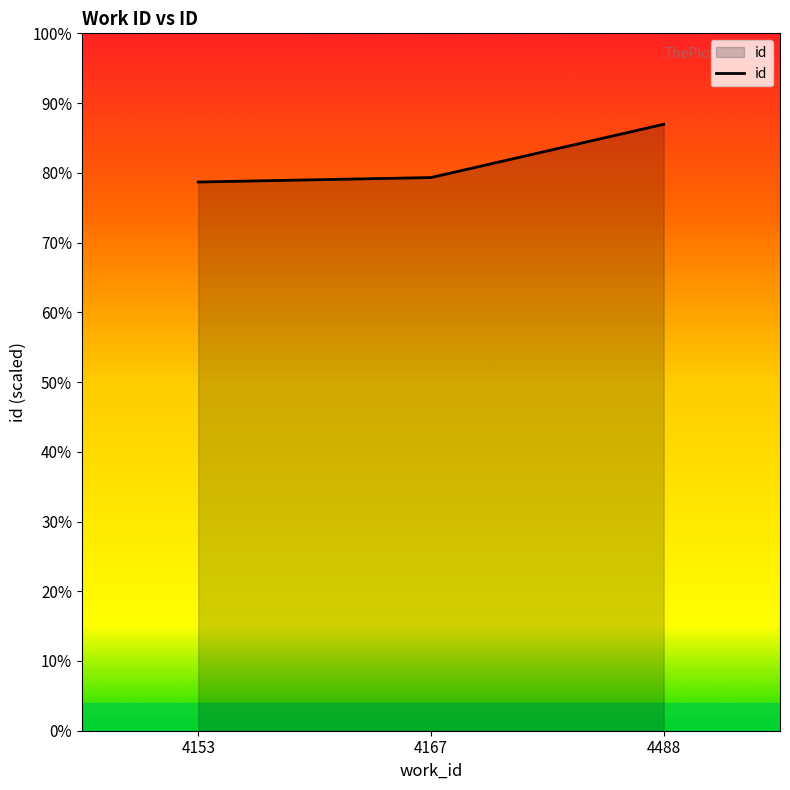

Is this an area chart (filled region under the line)?

Yes